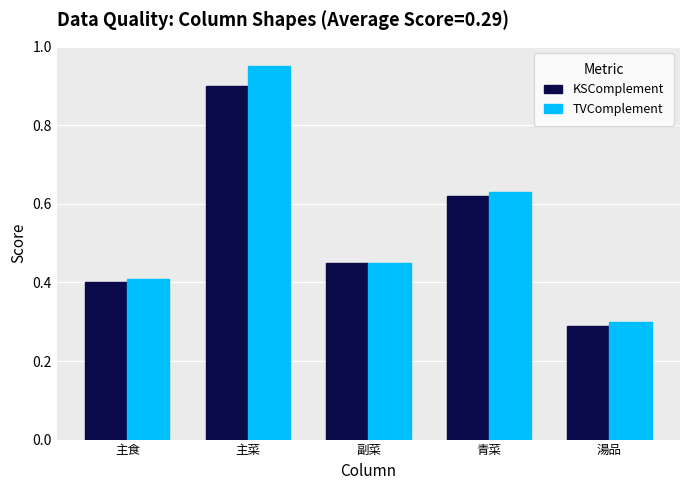

Is the value of TVComplement at 主菜 greater than the value of KSComplement at 青菜?

Yes